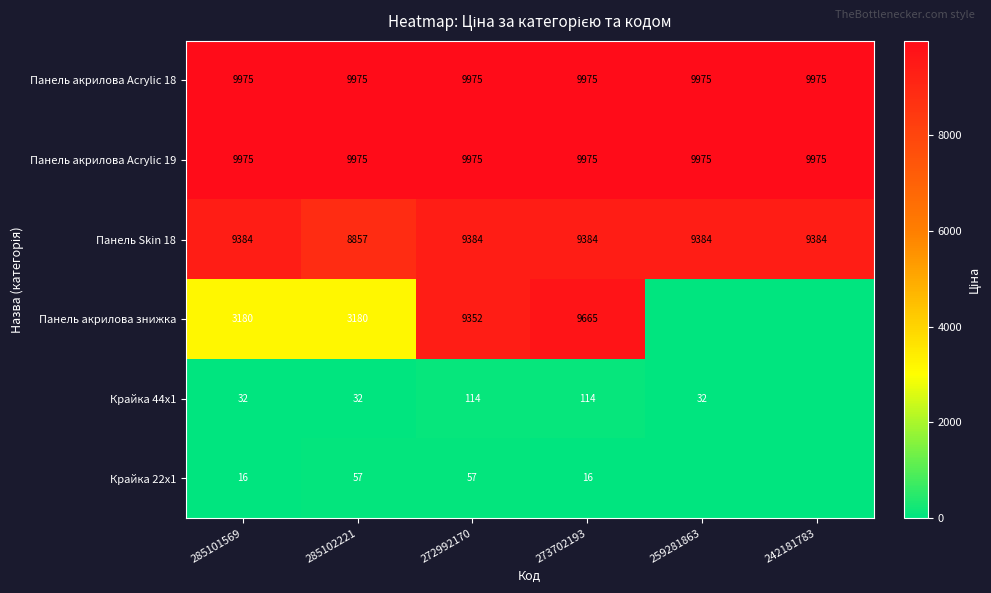

True or false: Панель акрилова Acrylic 18 has a value of 16580 at 259281863.

False